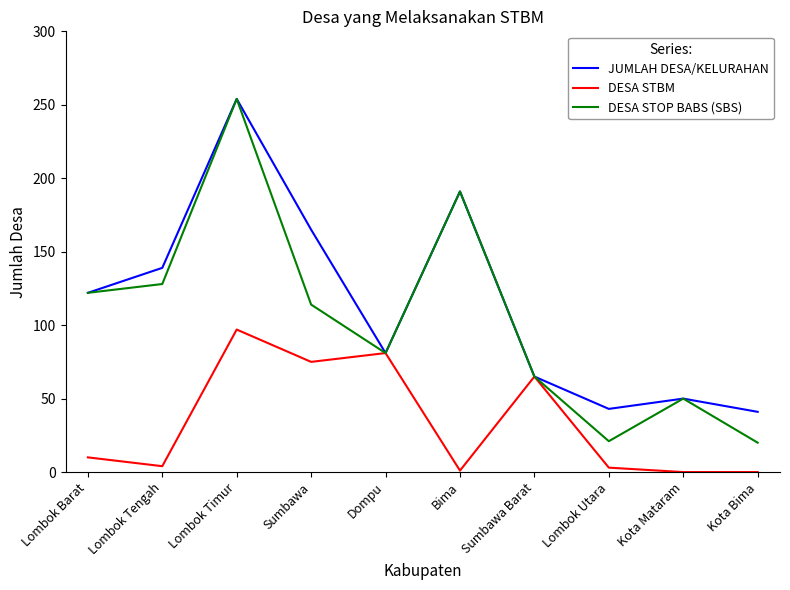

The DESA STOP BABS (SBS) series shows 11 at Kota Bima. True or false?

False